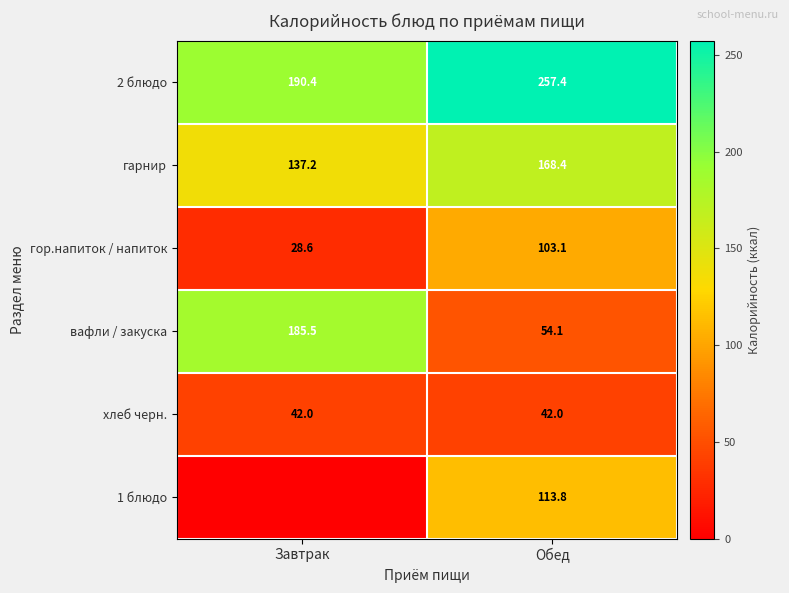

What is the sum of the гор.напиток / напиток values at Обед and Завтрак?

131.7